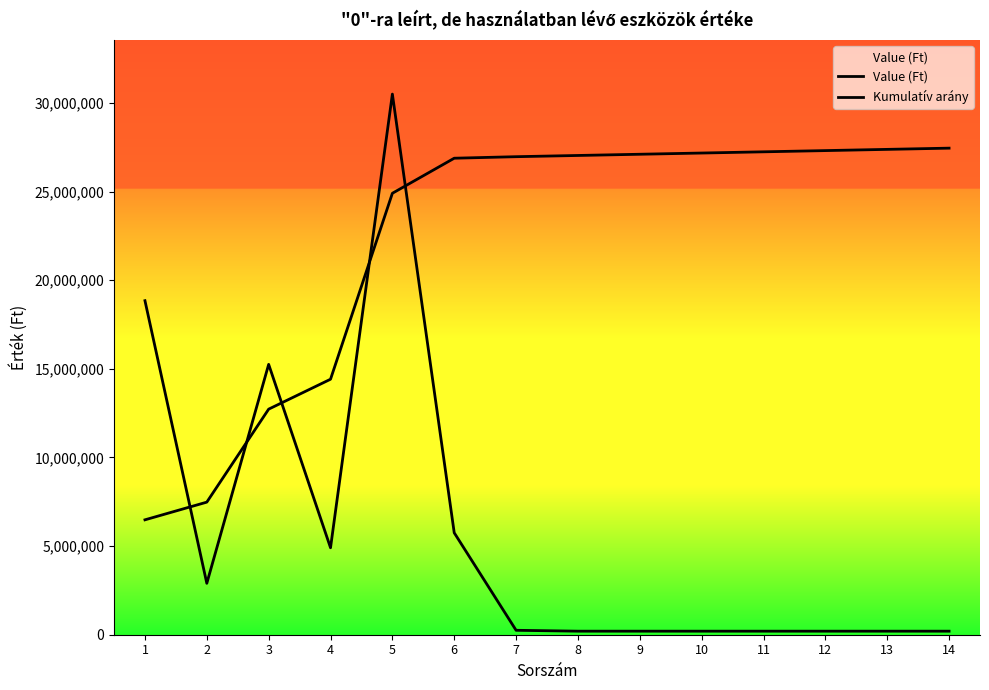

Does the chart display data point markers on the line(s)?

No